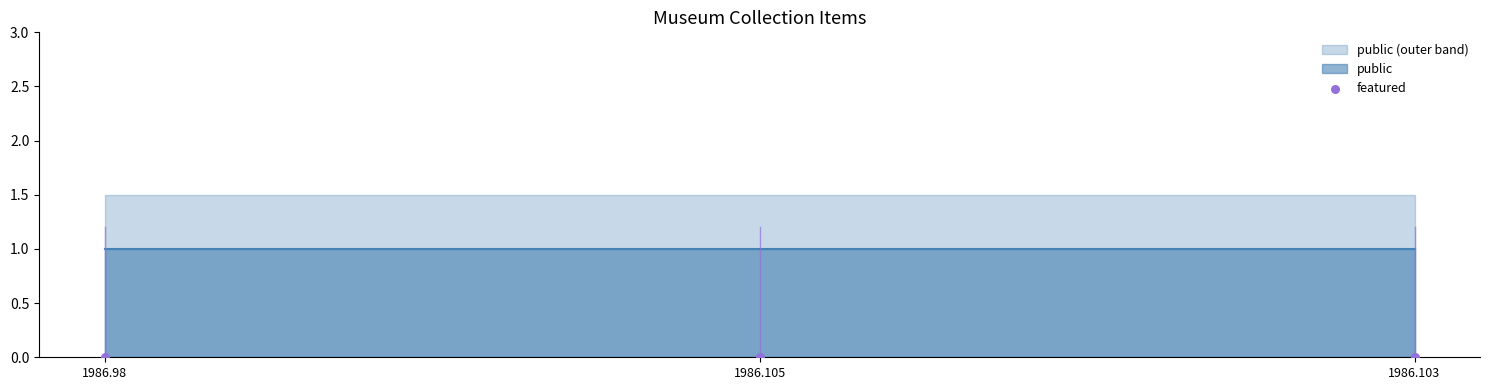

What is the total value across all series at 1986.98?

1